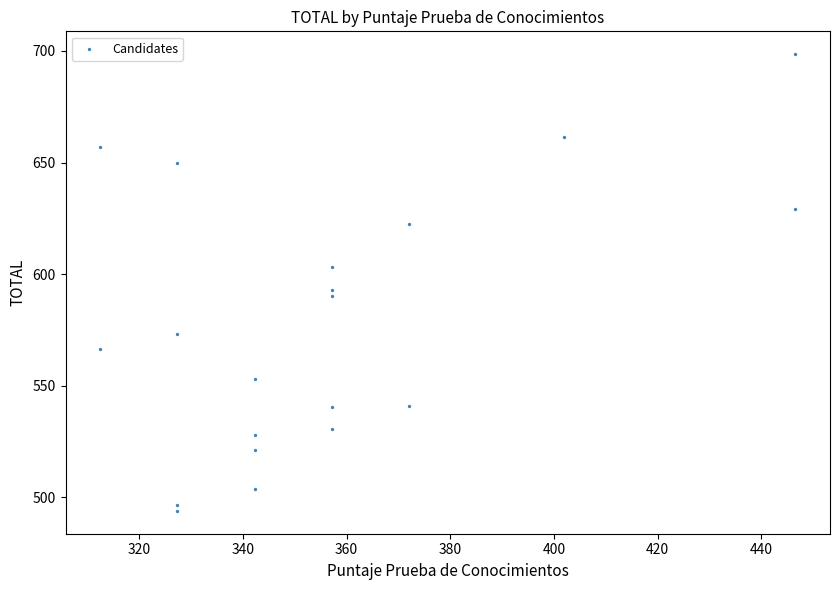

What Y value in the scatter plot is closest to 596?

593.0